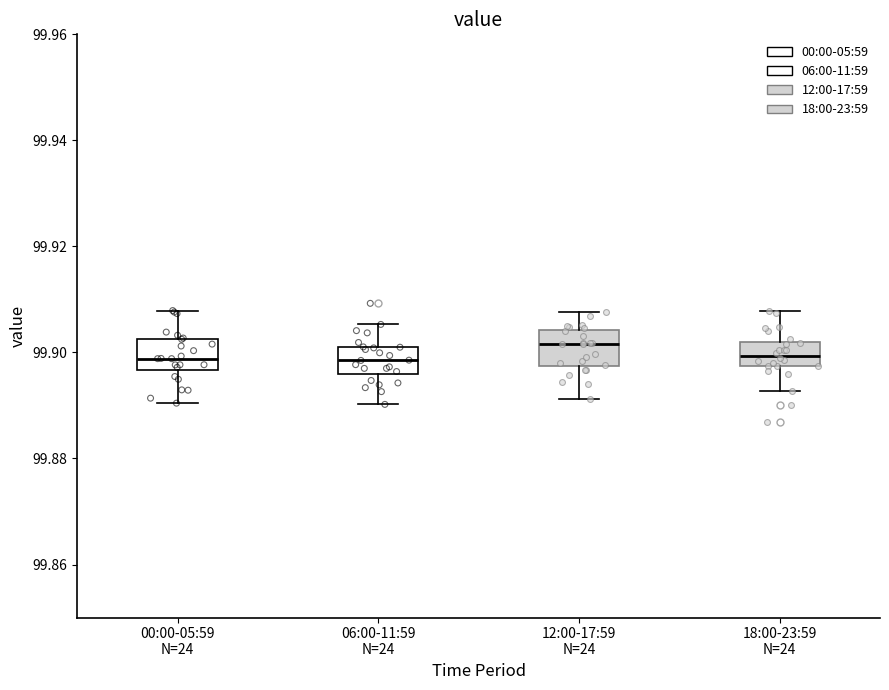

Reading left to right, transcribe this box plot: for each box, give where its median line is, the range the box spans, and where its two whiskers end, as read against the y-axis. The values are not printed on the chart, so give them approximately, as read against the axis.

00:00-05:59 N=24: median 99.898, box 99.896 to 99.902, whiskers 99.890 to 99.908
06:00-11:59 N=24: median 99.898, box 99.896 to 99.900, whiskers 99.890 to 99.906
12:00-17:59 N=24: median 99.902, box 99.898 to 99.904, whiskers 99.892 to 99.908
18:00-23:59 N=24: median 99.900, box 99.898 to 99.902, whiskers 99.892 to 99.908